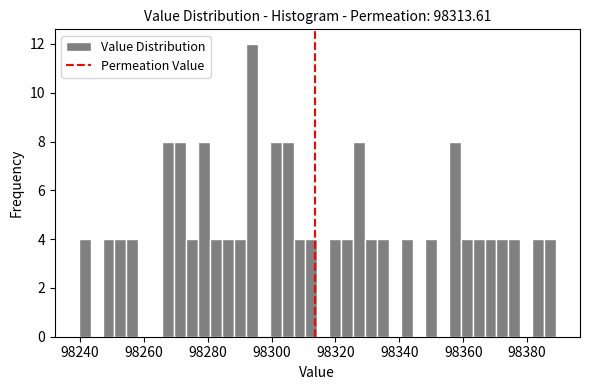

Around what value on the x-axis is the tallest bar? Give the approximate position of its centre, as read against the axis.

98294